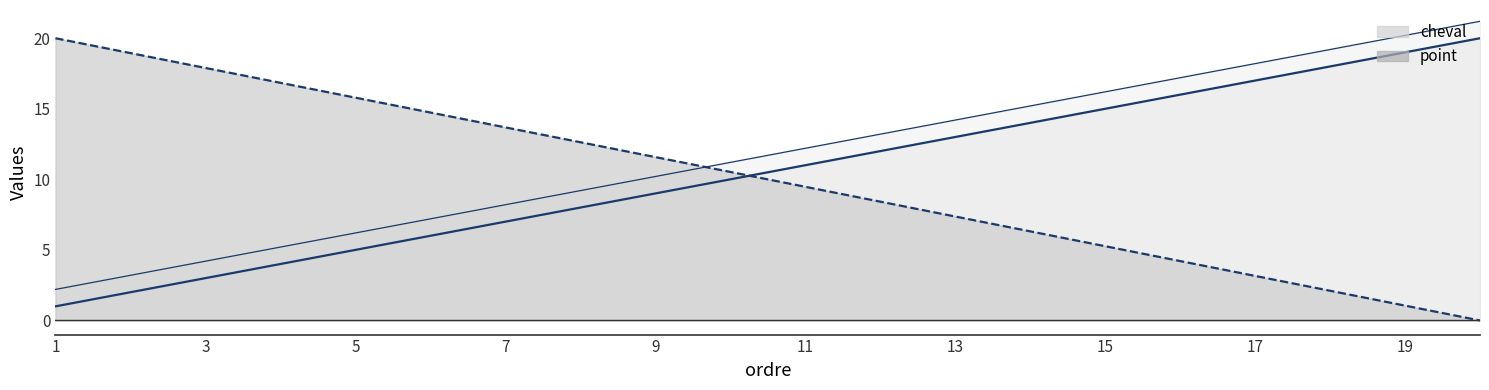

Rank the series by their maximum value, from highest to lowest.

cheval, point